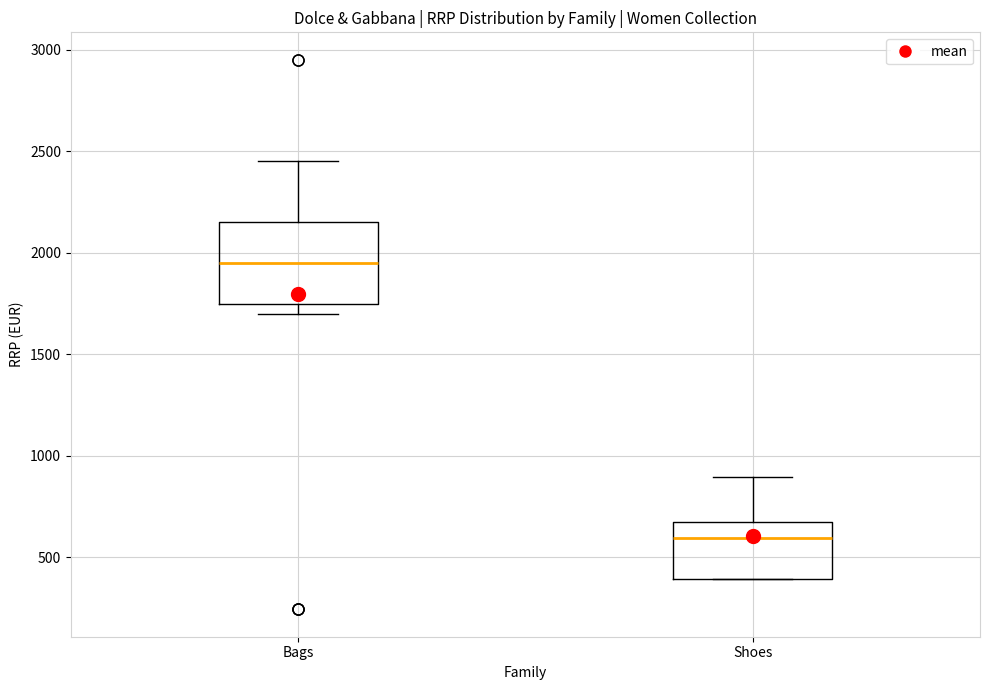

Which box's median line is the lowest?

Shoes